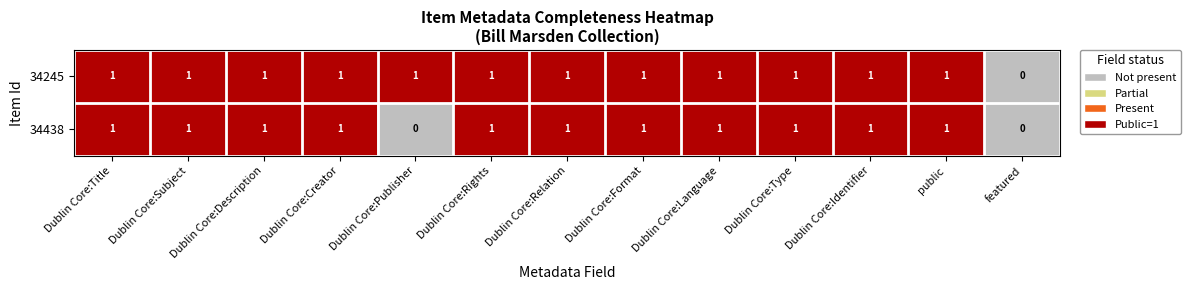

Rank the series by their average value, from highest to lowest.

34245, 34438